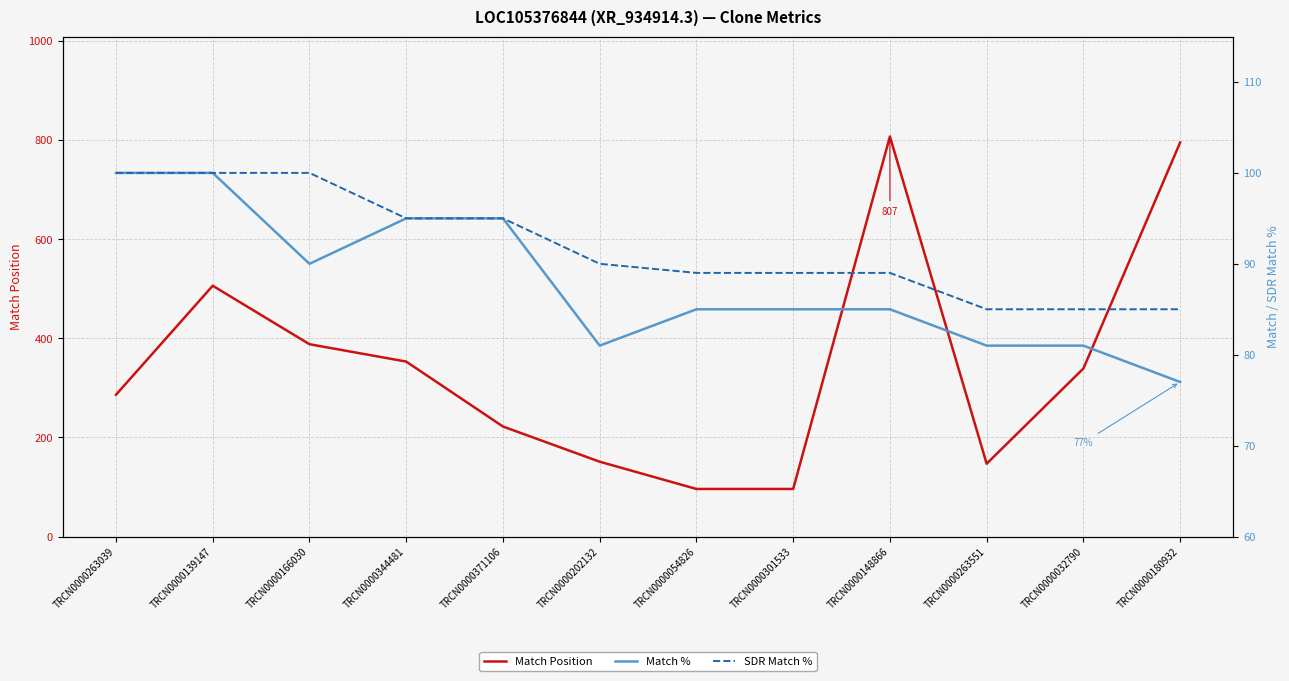

True or false: Match % and SDR Match % cross at least once.

False